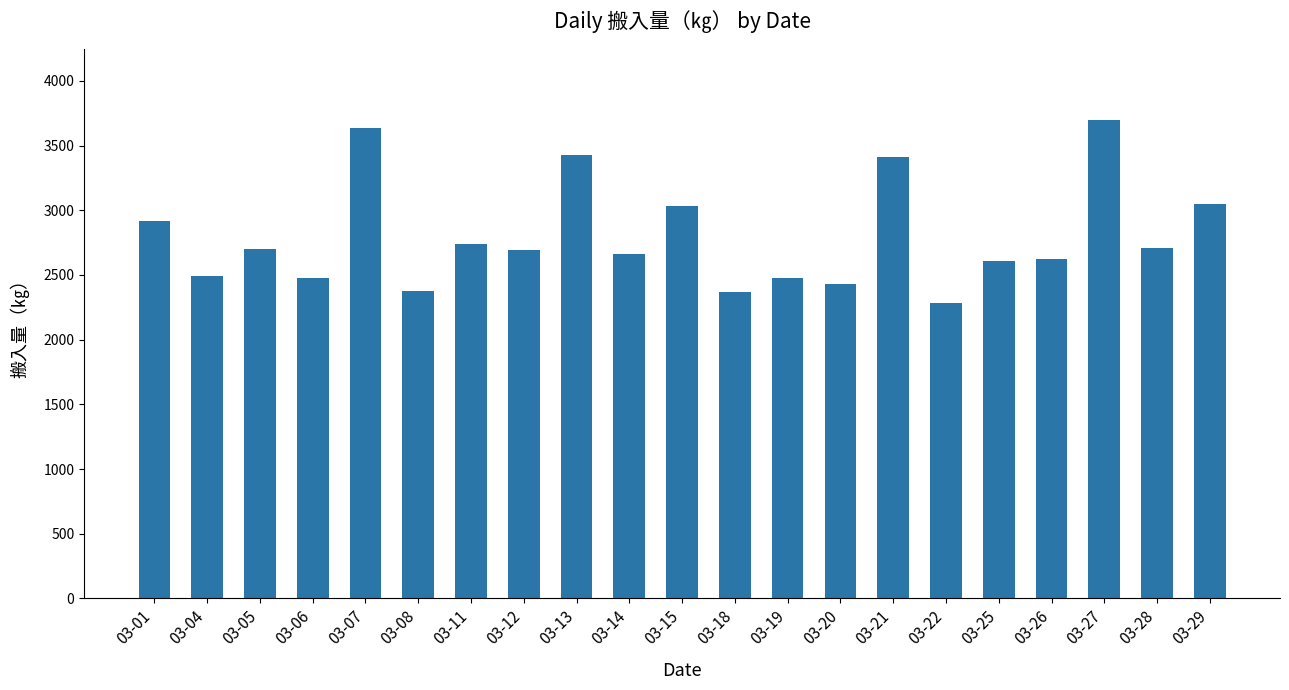

What is the sum of the values at 03-27 and 03-01?

6610